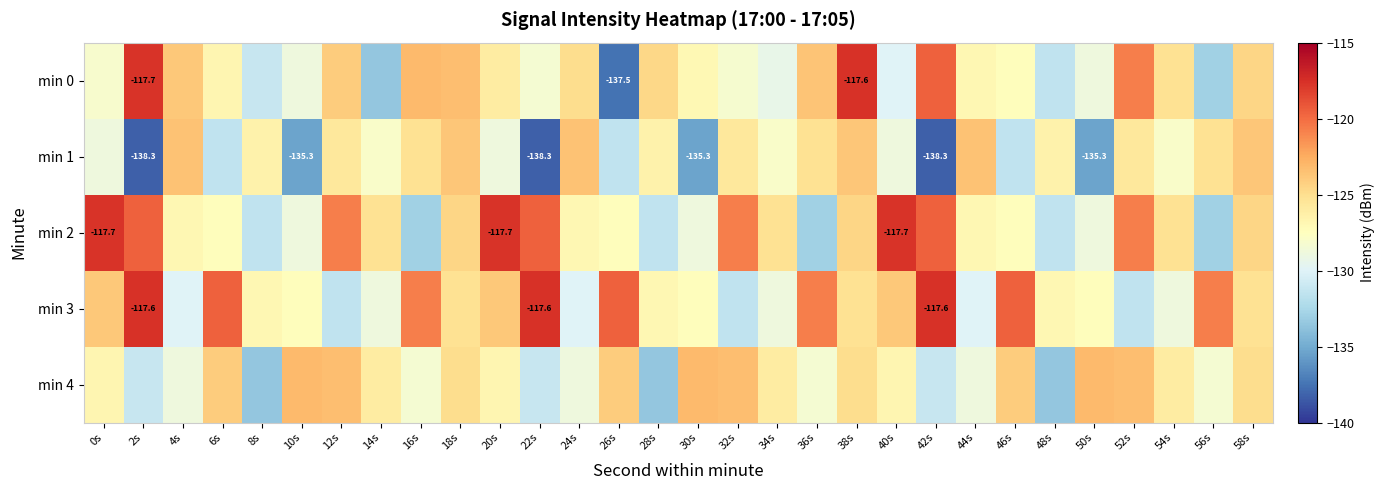

Rank the series at 10s from highest to lowest value.

min 4, min 3, min 2, min 0, min 1